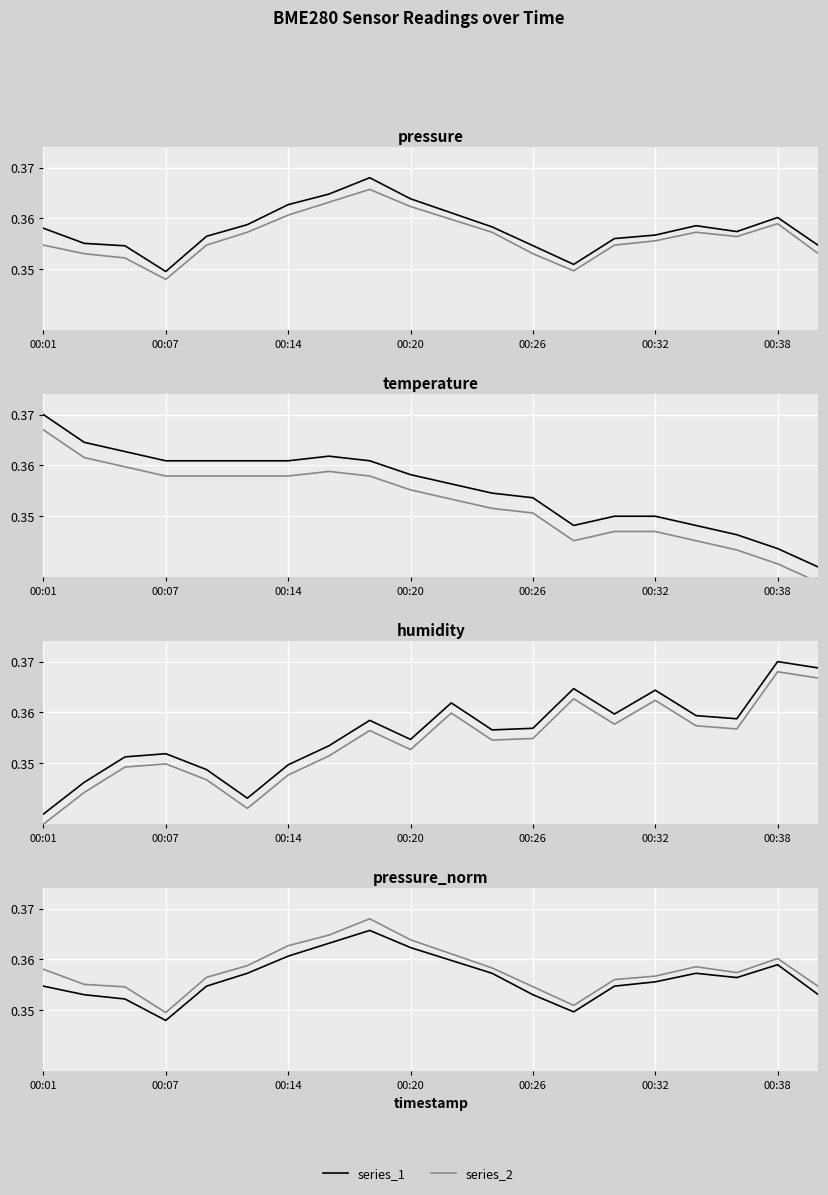

What is the sum of all series_2 values?

7.2